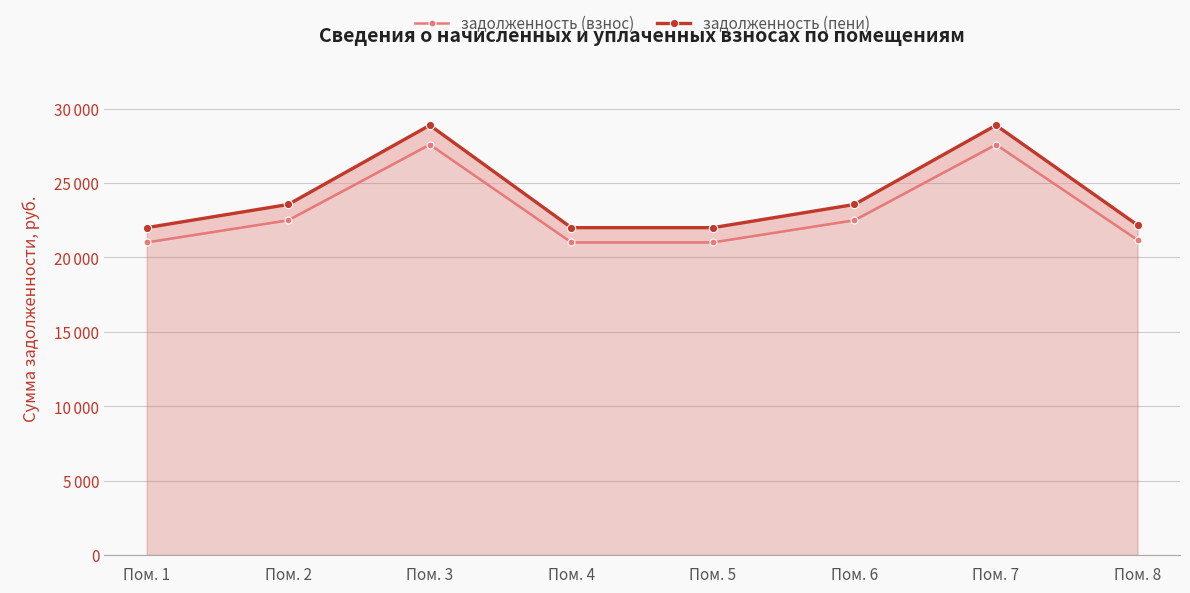

Where is задолженность (пени) nearest to the value 25449?

Пом. 2